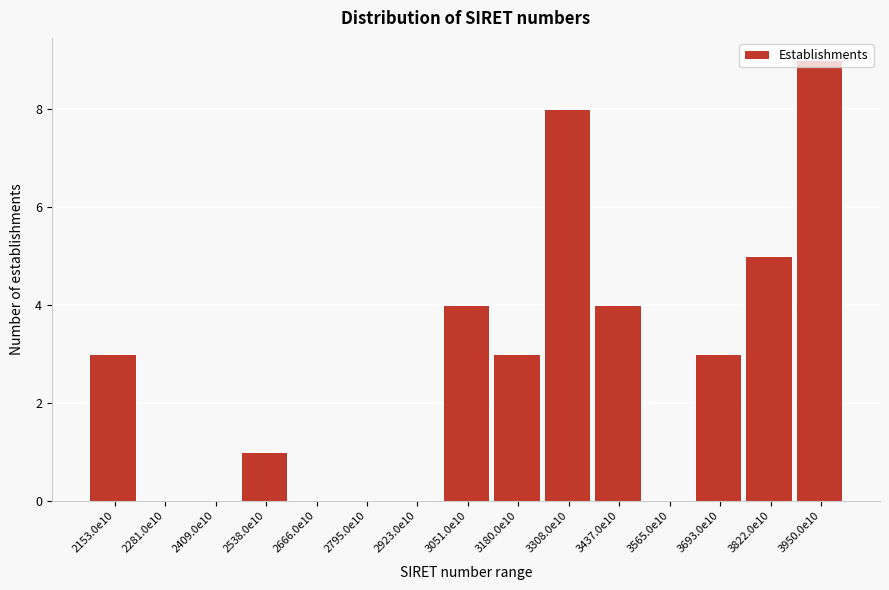

What is the sum of all values?

40